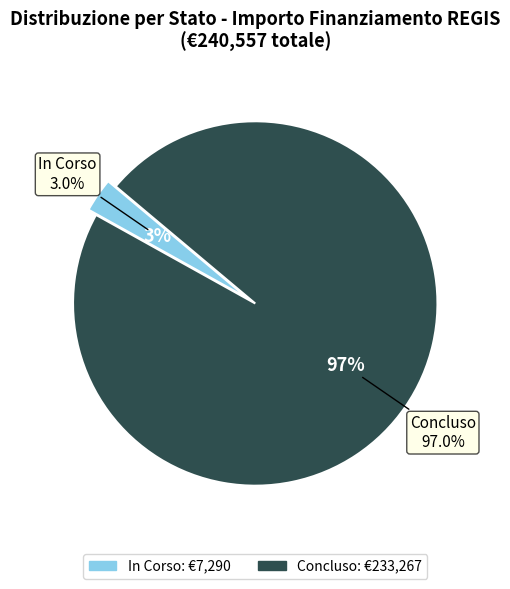

Between 7 and 18, which is larger?

18